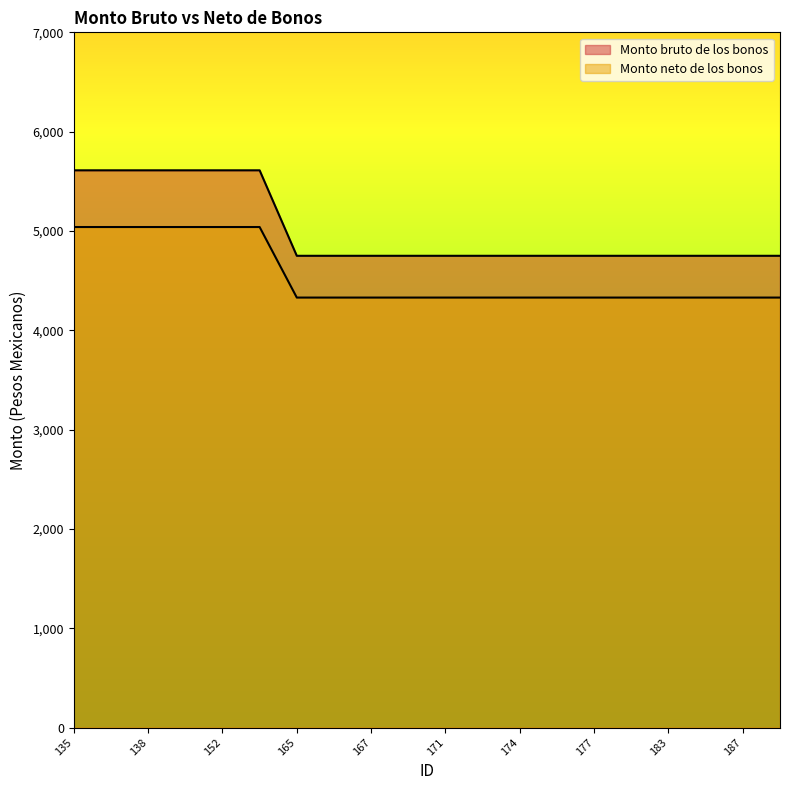

What is the sum of the Monto bruto de los bonos values at 152 and 166?

10360.8